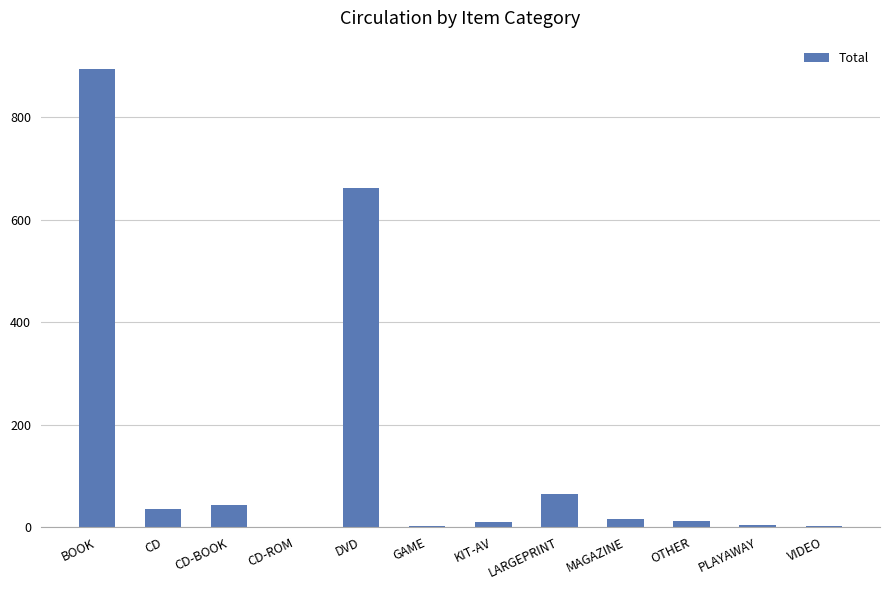

What is the approximate value at VIDEO?

2